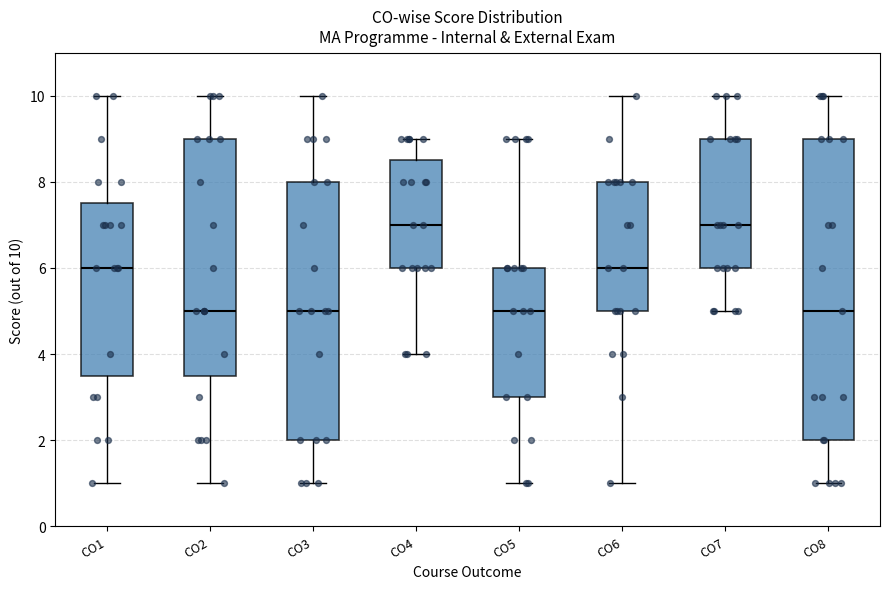

Reading left to right, read every box against the y-axis: the position of its median line, the range the box covers, and the ends of its whiskers. The values are not printed on the chart, so give them approximately, as read against the axis.

CO1: median 6.0, box 3.6 to 7.6, whiskers 1.0 to 10.0
CO2: median 5.0, box 3.6 to 9.0, whiskers 1.0 to 10.0
CO3: median 5.0, box 2.0 to 8.0, whiskers 1.0 to 10.0
CO4: median 7.0, box 6.0 to 8.6, whiskers 4.0 to 9.0
CO5: median 5.0, box 3.0 to 6.0, whiskers 1.0 to 9.0
CO6: median 6.0, box 5.0 to 8.0, whiskers 1.0 to 10.0
CO7: median 7.0, box 6.0 to 9.0, whiskers 5.0 to 10.0
CO8: median 5.0, box 2.0 to 9.0, whiskers 1.0 to 10.0